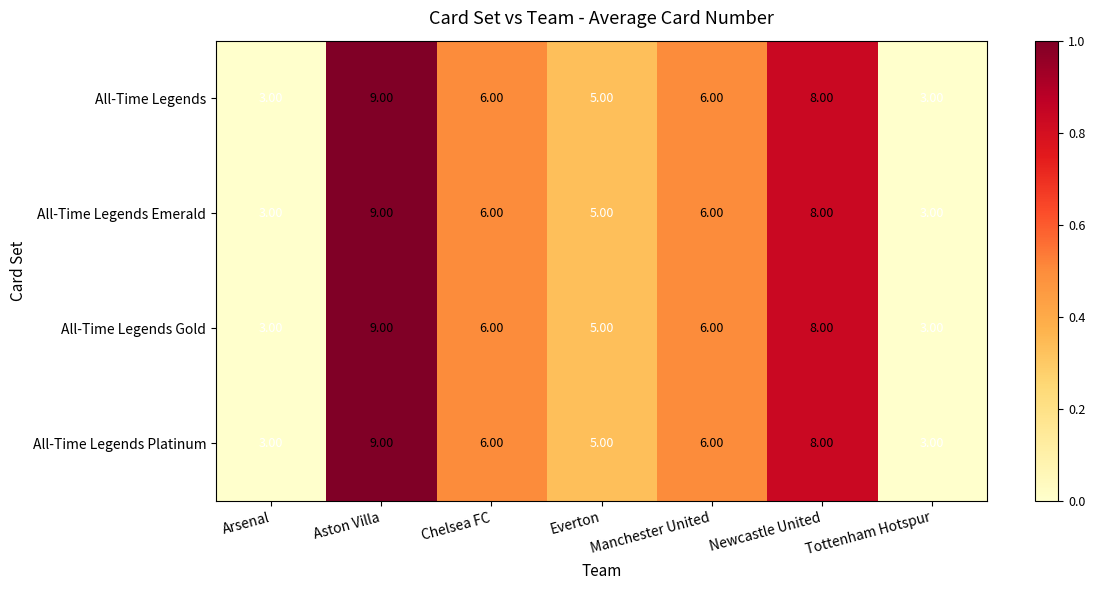

At which category is the sum across all series the highest?

Aston Villa